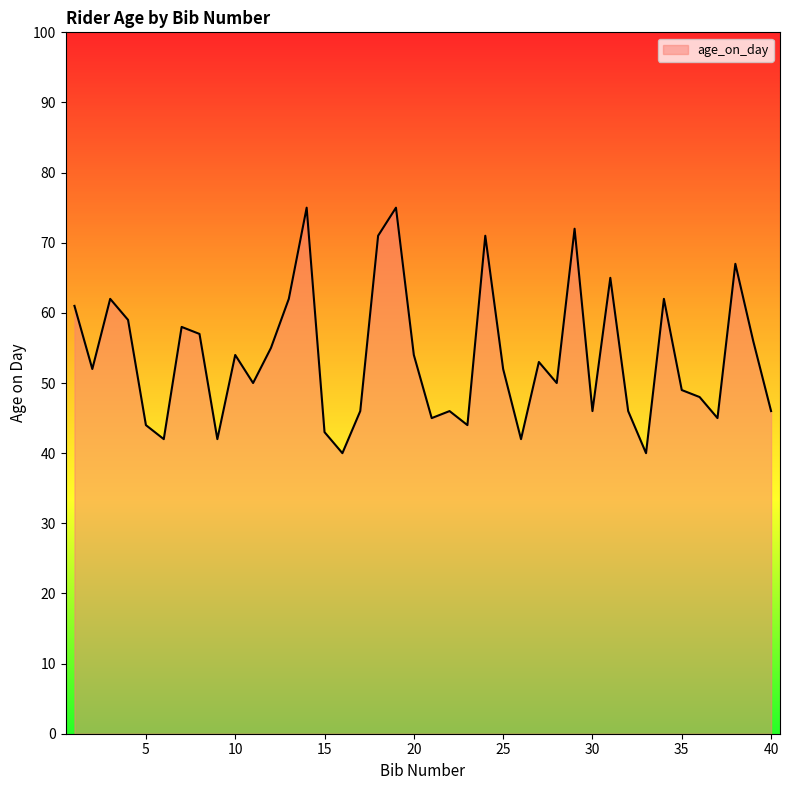

What is the smallest value displayed?

40